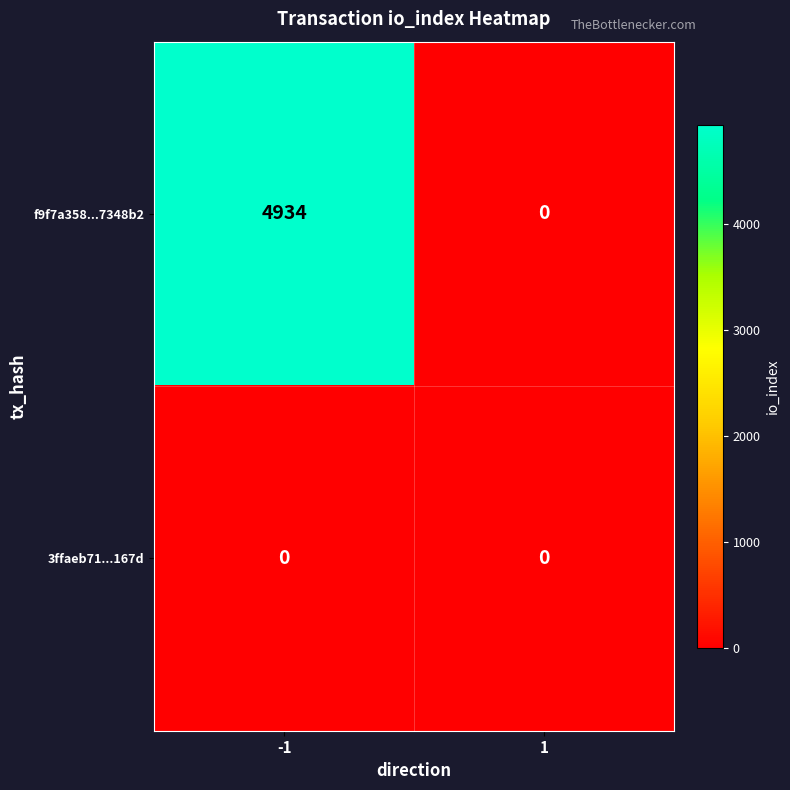

At which category is the sum across all series the highest?

-1